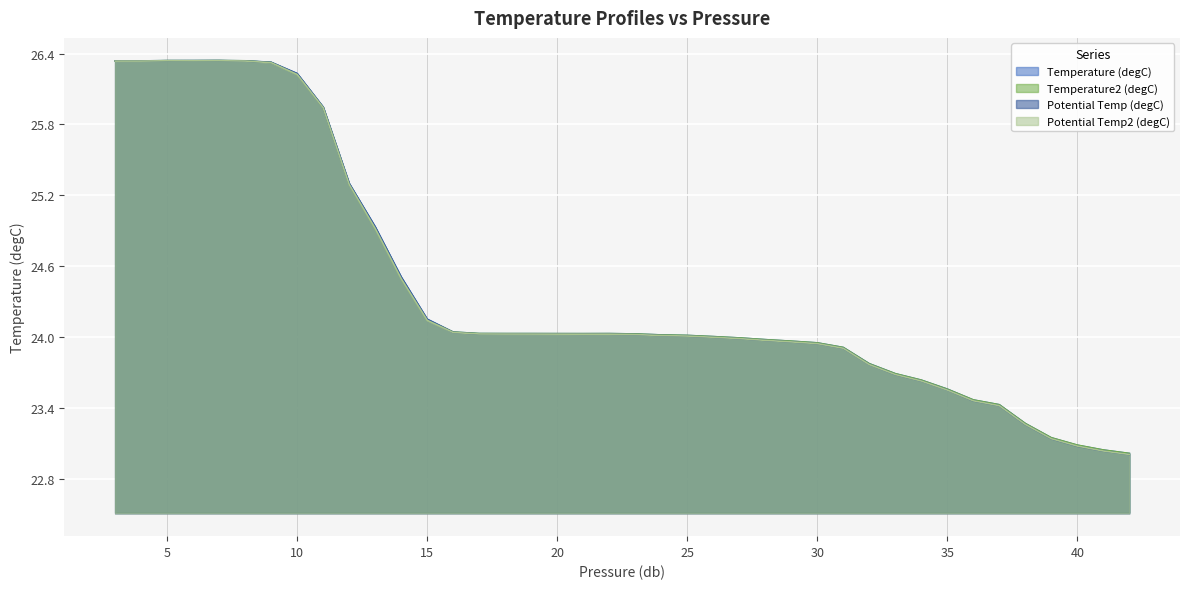

At how many categories does at least one series exceed 25?

10